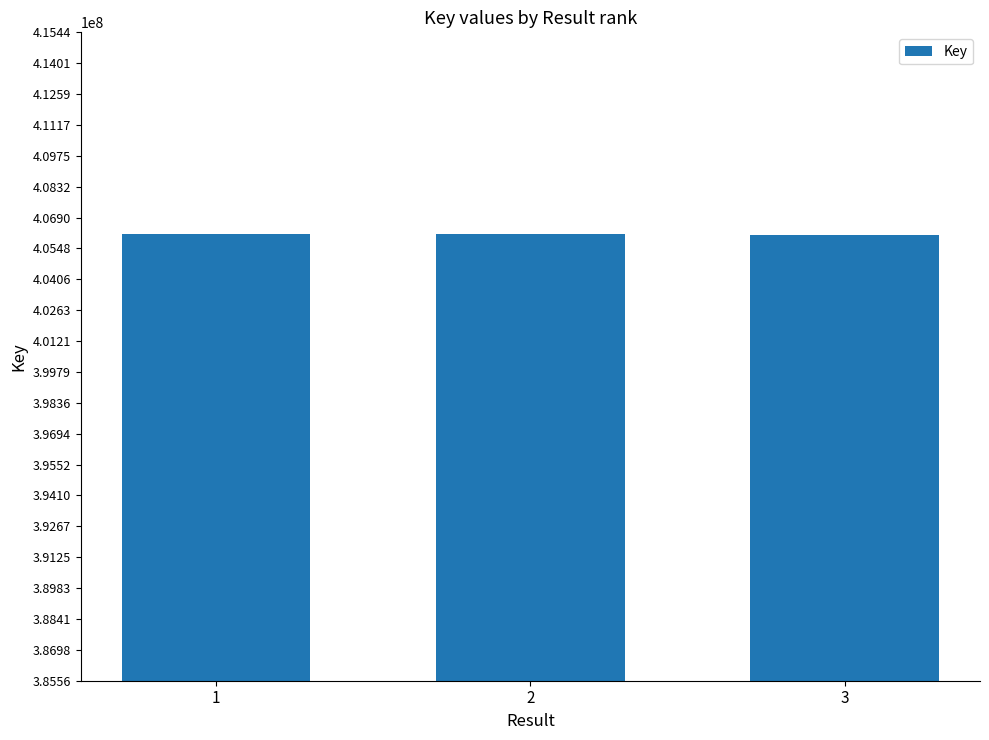

Is it true that the value at 2 is 537620938?

False